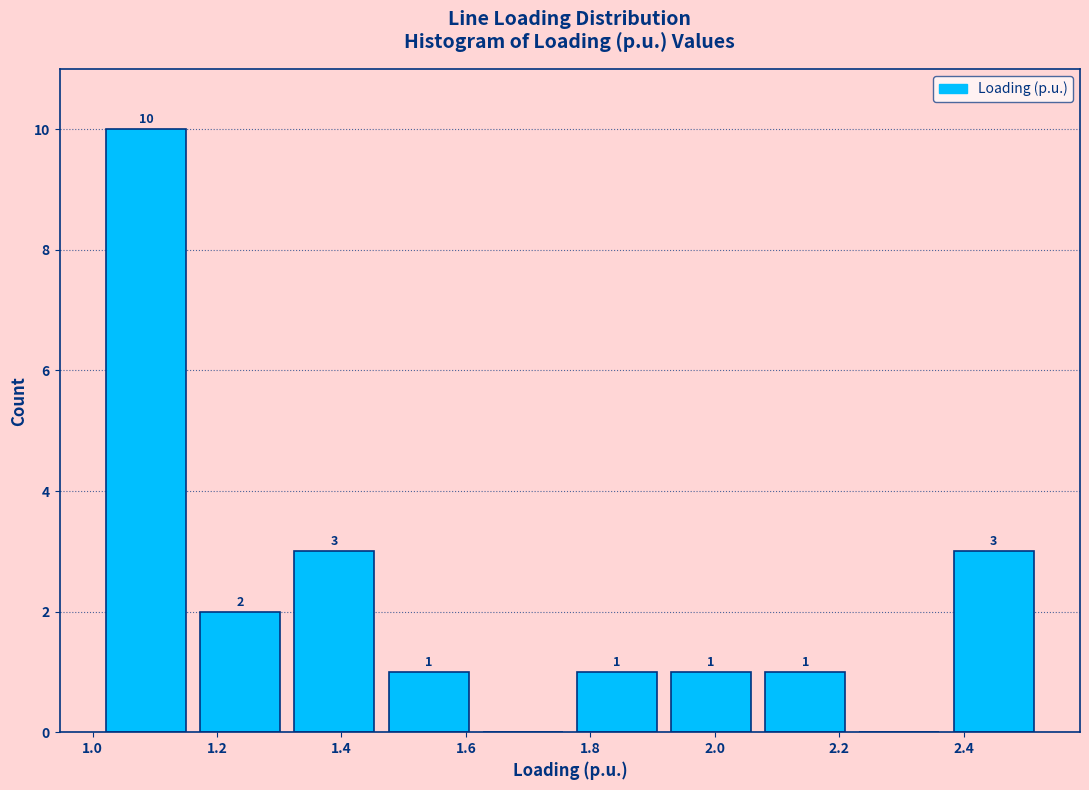

Over which range of the x-axis is the bar tallest?

1.02 to 1.16